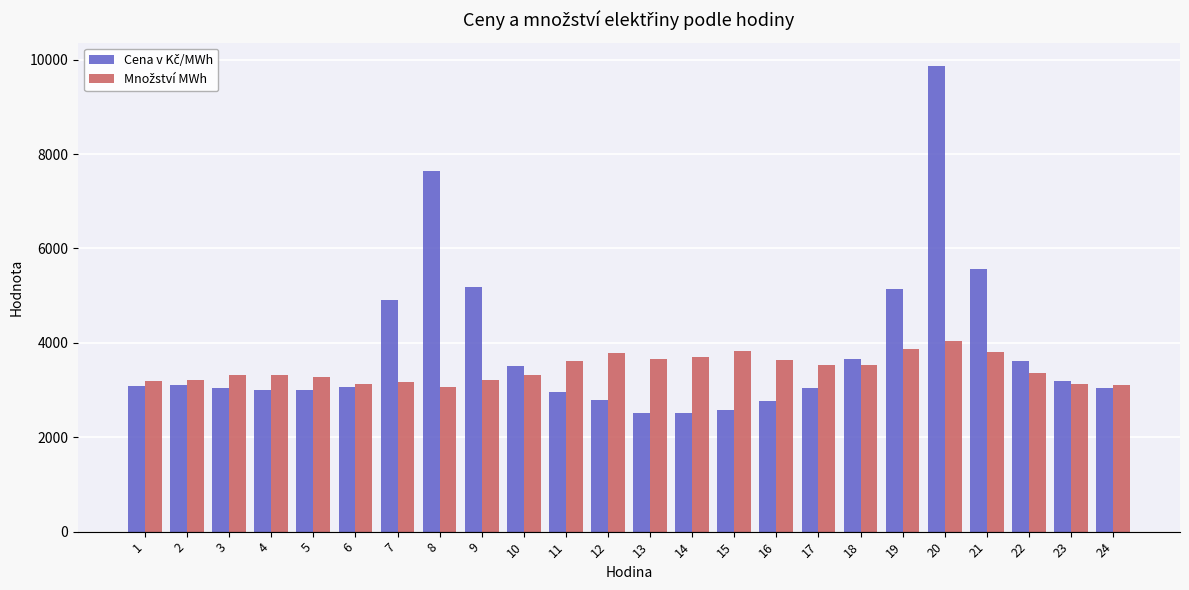

How many groups of bars are there?

24